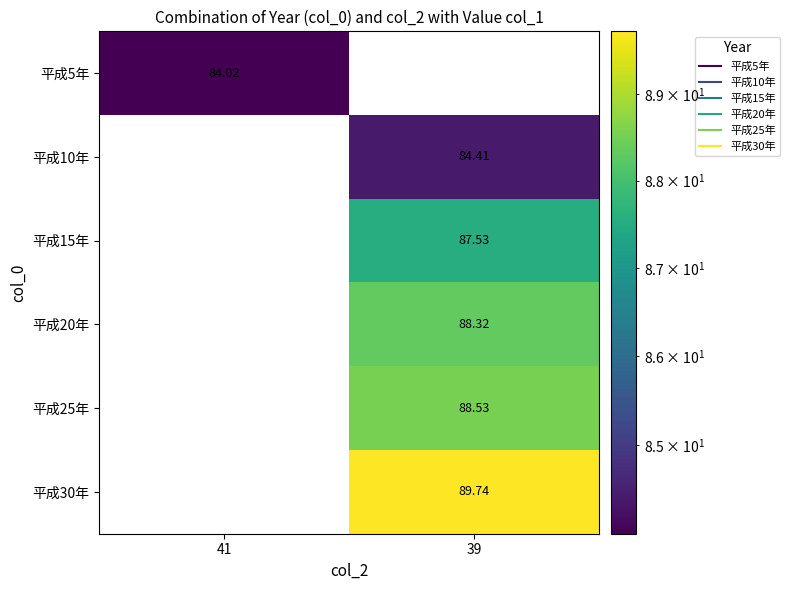

At which label is 平成10年 closest to 42?

41